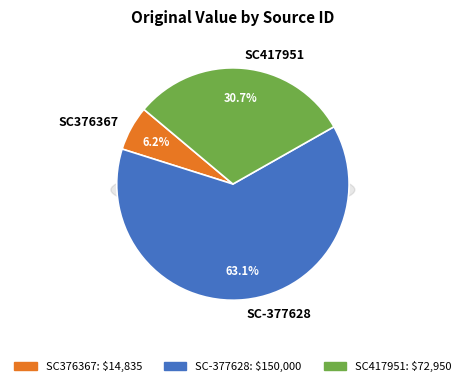

What is the smallest slice in the pie chart?

SC376367